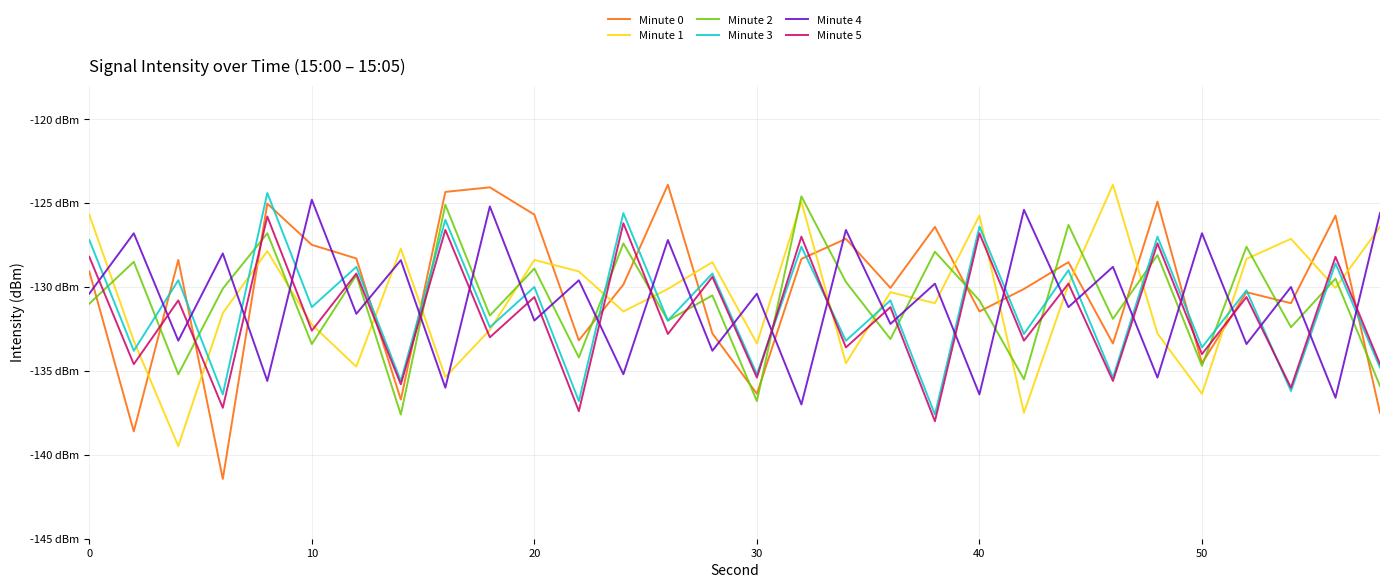

How many times do Minute 5 and Minute 3 cross each other?

3